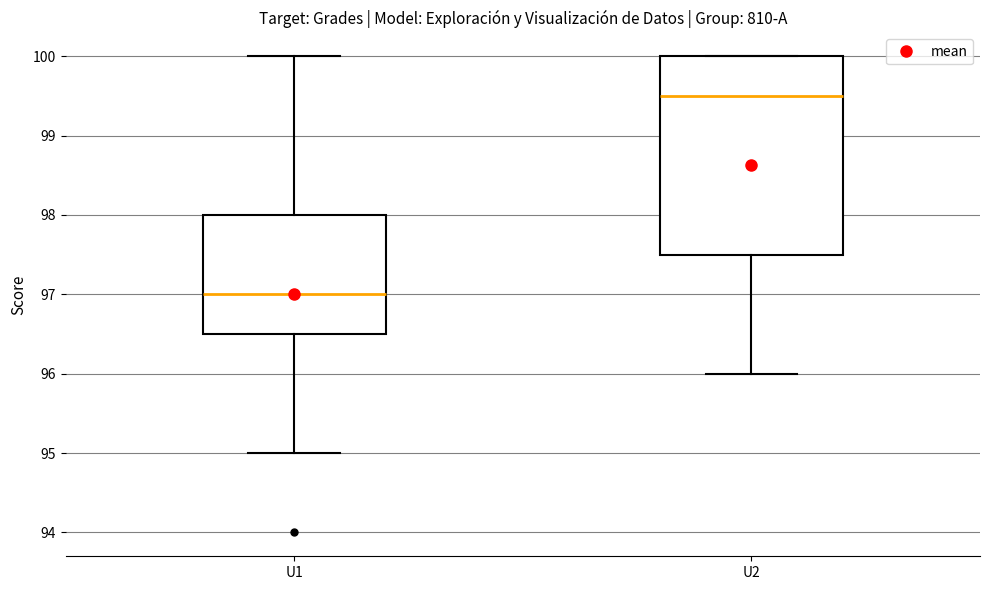

Reading left to right, transcribe this box plot: for each box, give where its median line is, the range the box spans, and where its two whiskers end, as read against the y-axis. The values are not printed on the chart, so give them approximately, as read against the axis.

U1: median 97.0, box 96.5 to 98.0, whiskers 95.0 to 100.0
U2: median 99.5, box 97.5 to 100.0, whiskers 96.0 to 100.0